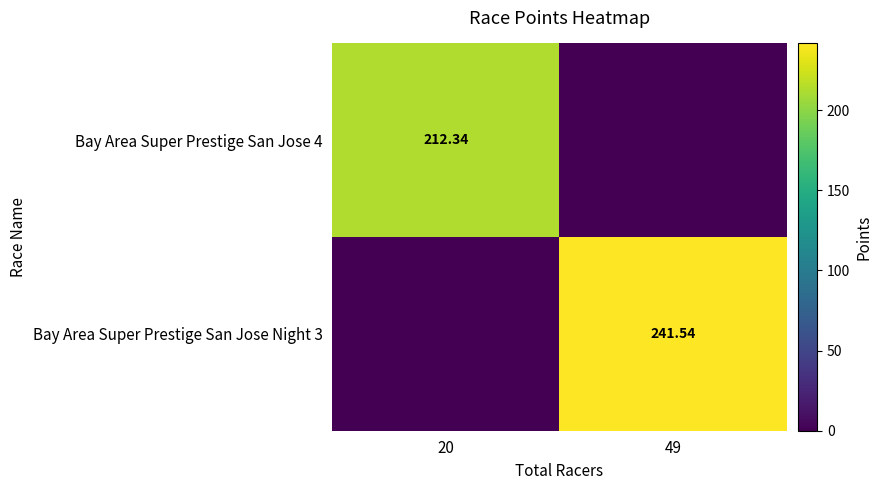

Rank the series by their average value, from highest to lowest.

Bay Area Super Prestige San Jose Night 3, Bay Area Super Prestige San Jose 4